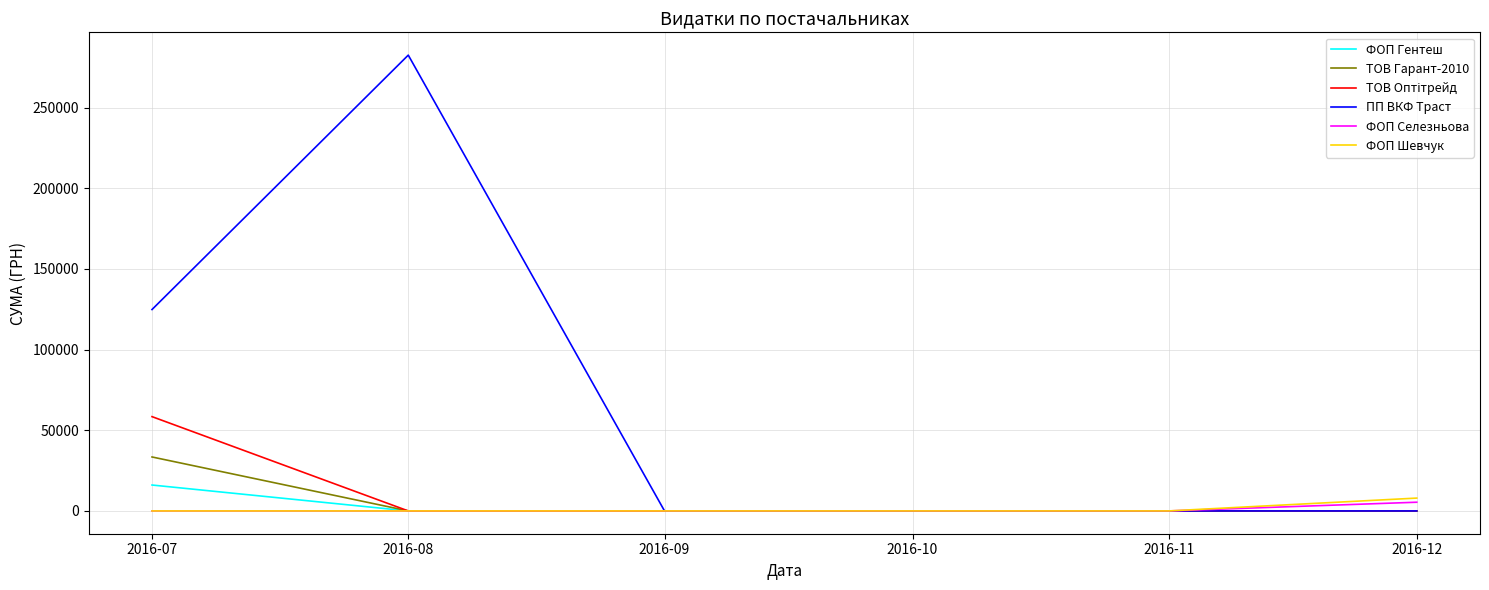

At which category is the sum across all series the highest?

2016-08